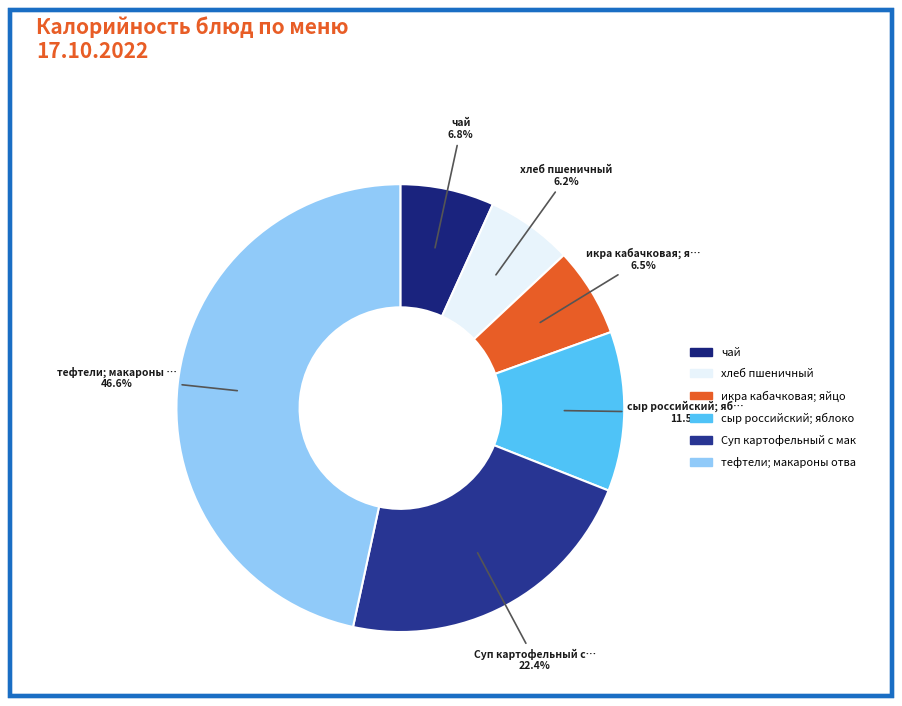

What is the smallest slice in the pie chart?

хлеб пшеничный